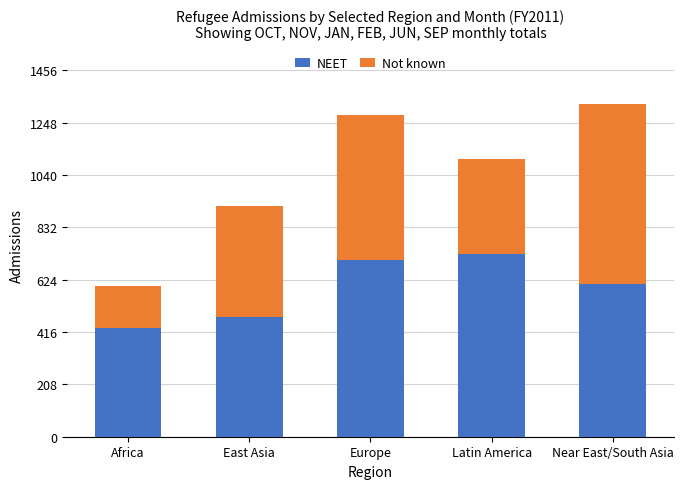

What is the difference between the maximum and minimum values in the NEET series?

294